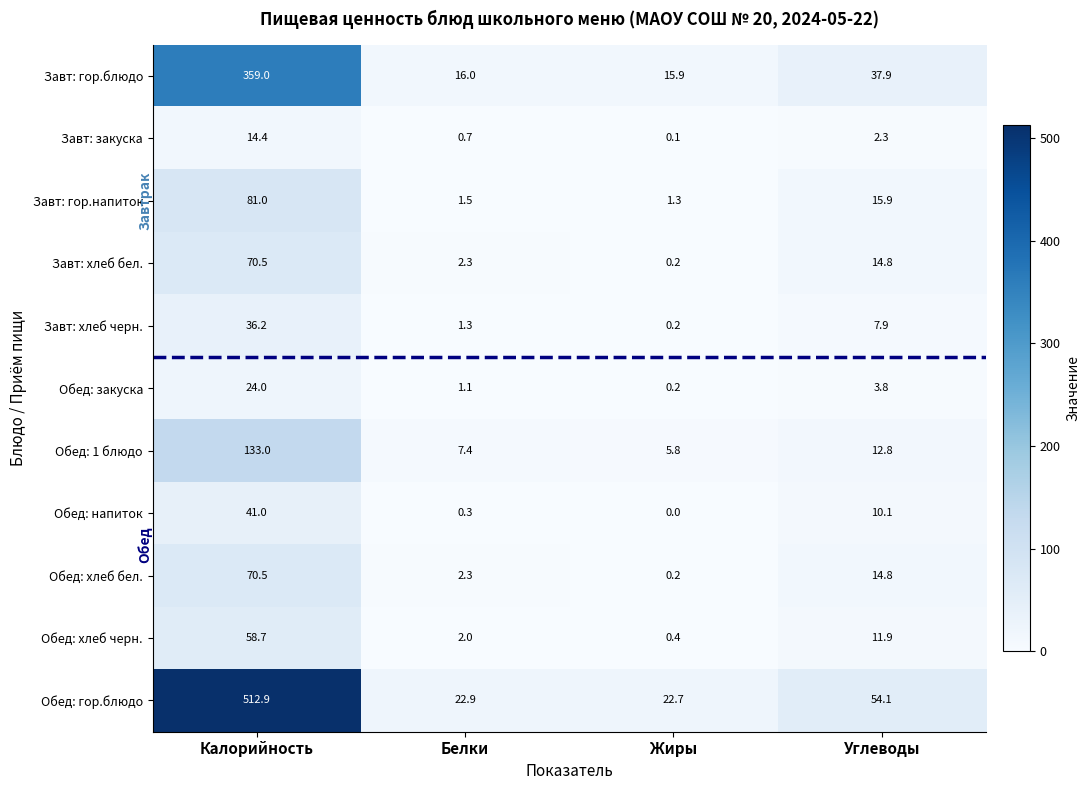

What is the sum of all Завт: гор.напиток values?

99.7